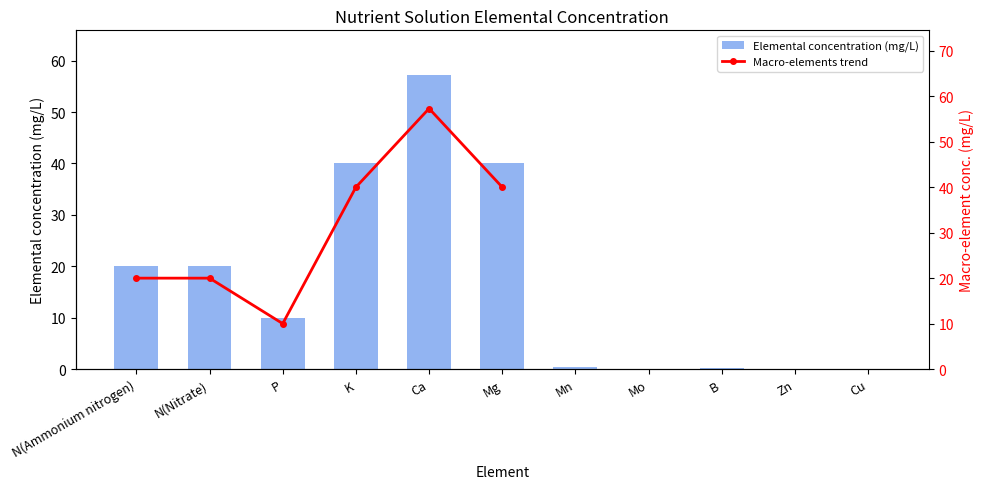

What is the label of the 2nd bar from the right?

Zn